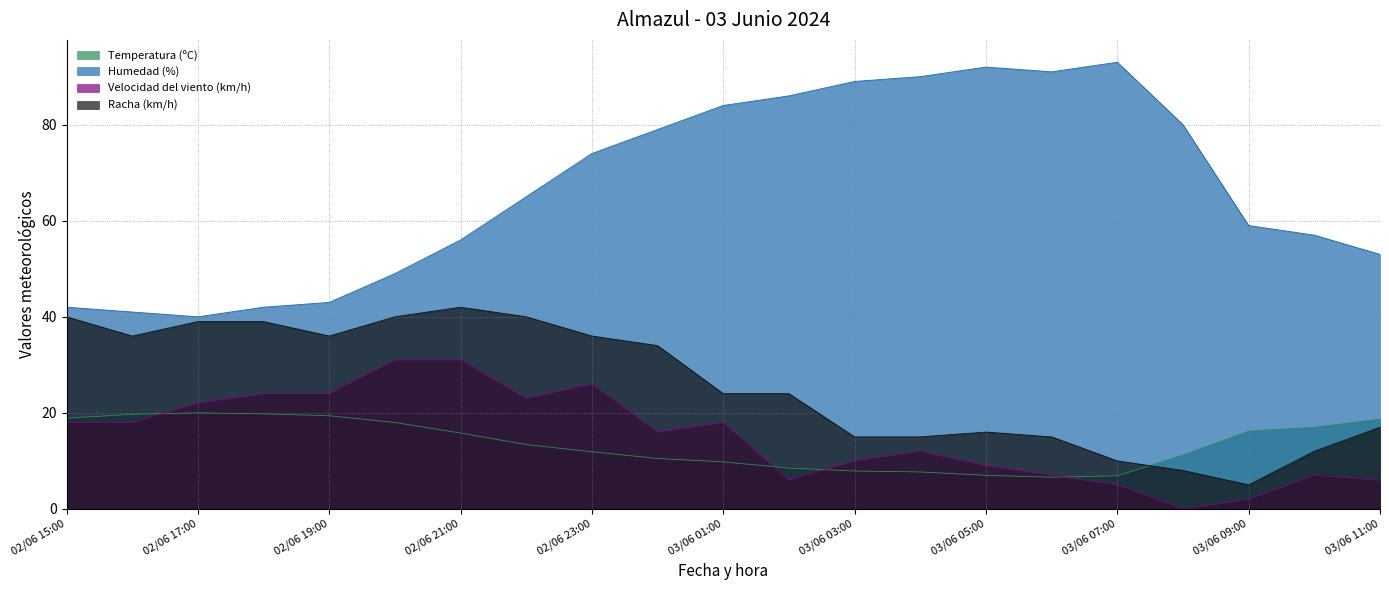

What is the sum of all Humedad (%) values?

1405.0